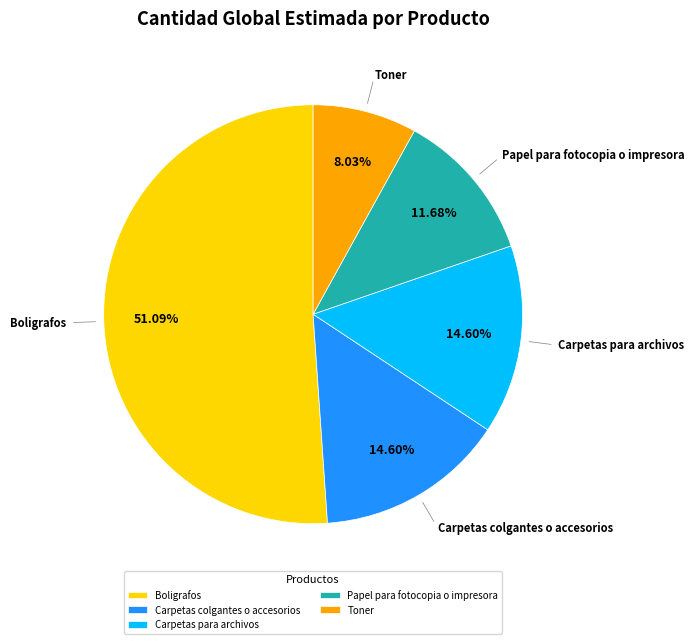

How many segments does this pie chart have?

5